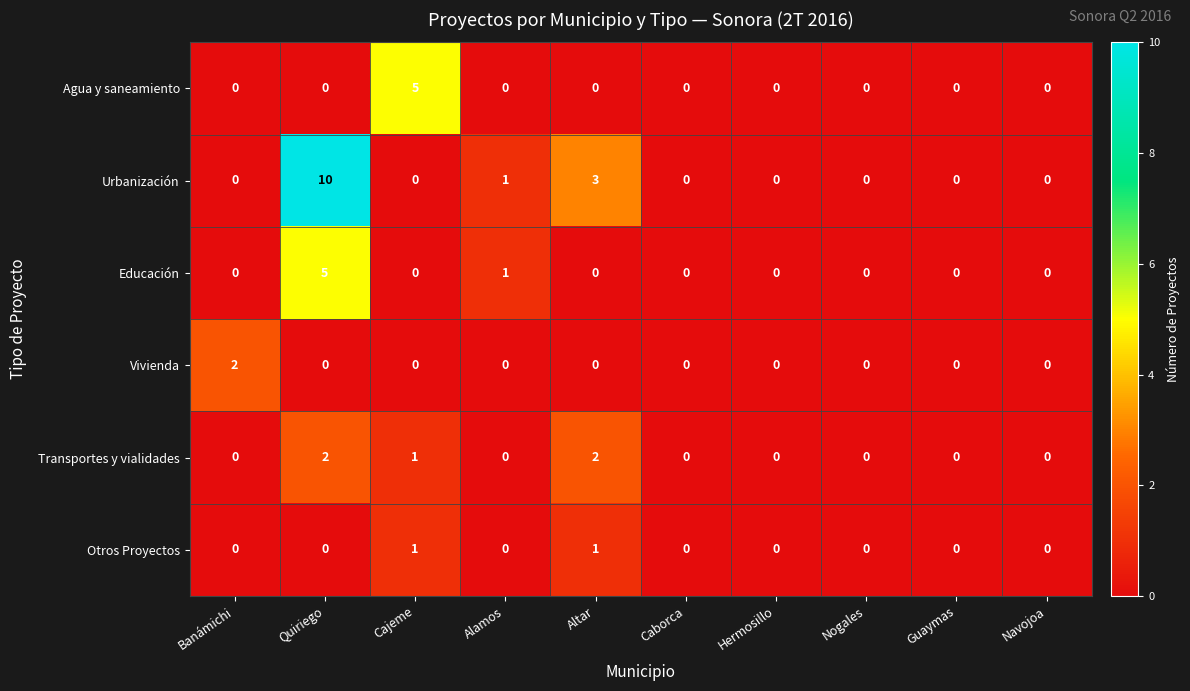

What is the difference between the maximum and minimum values in the Urbanización series?

10